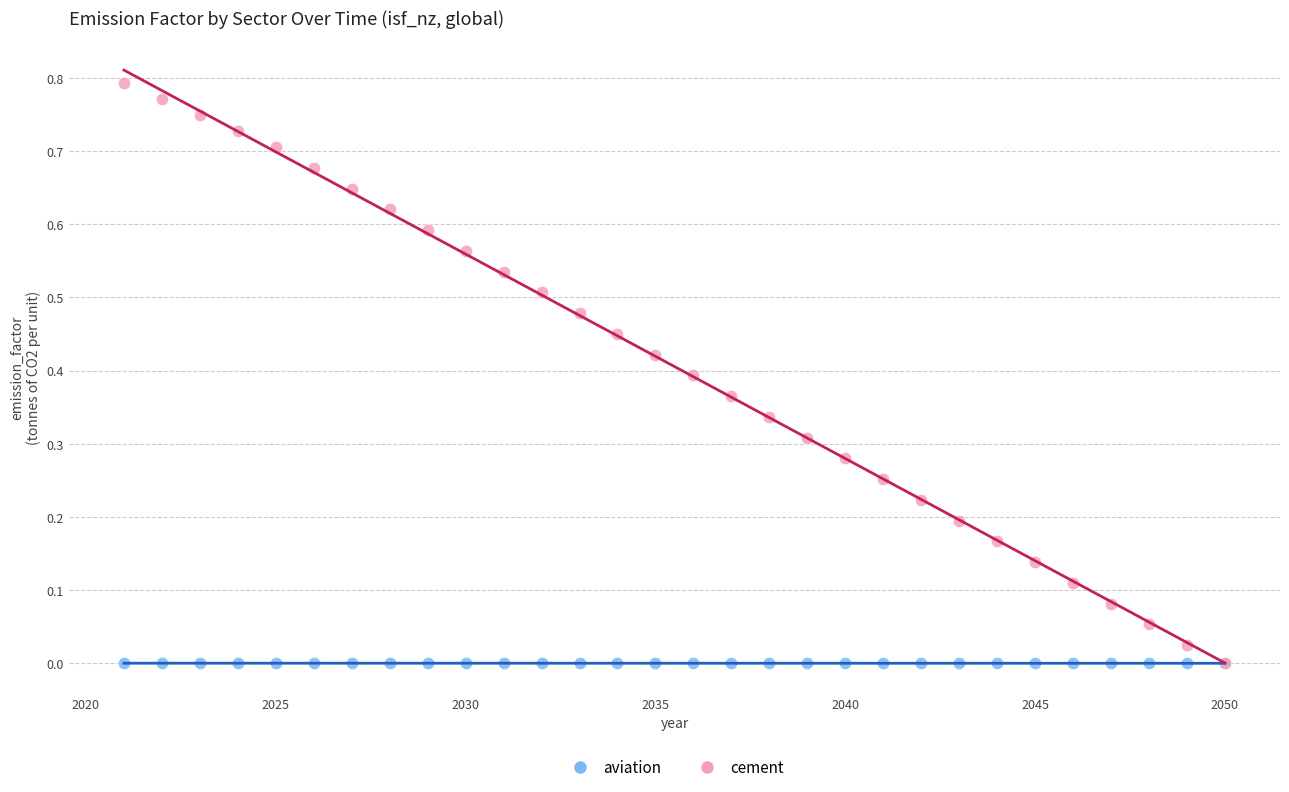

What are all the series names shown in the legend?

aviation, cement